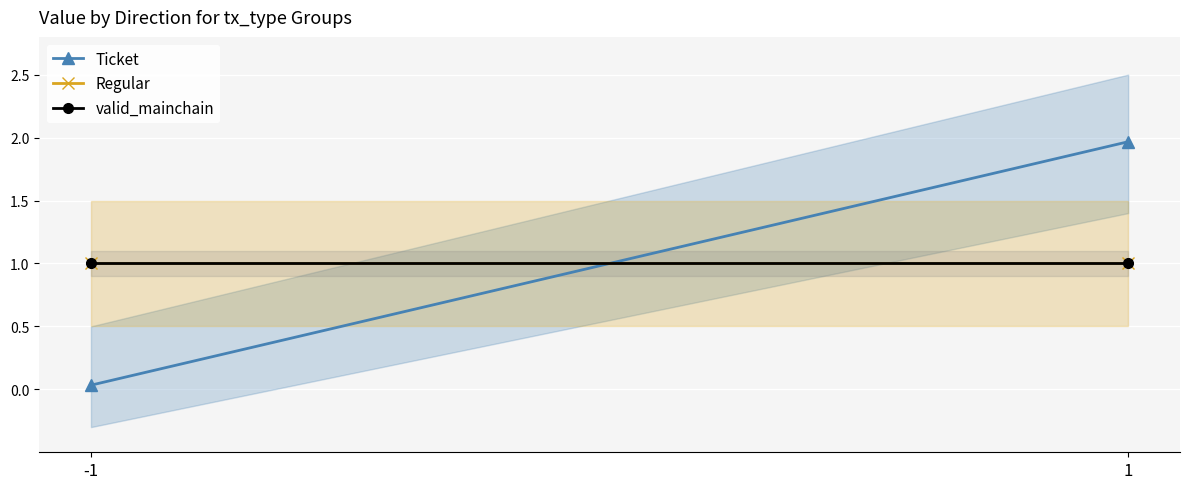

Which category has the lowest value in the valid_mainchain series?

-1